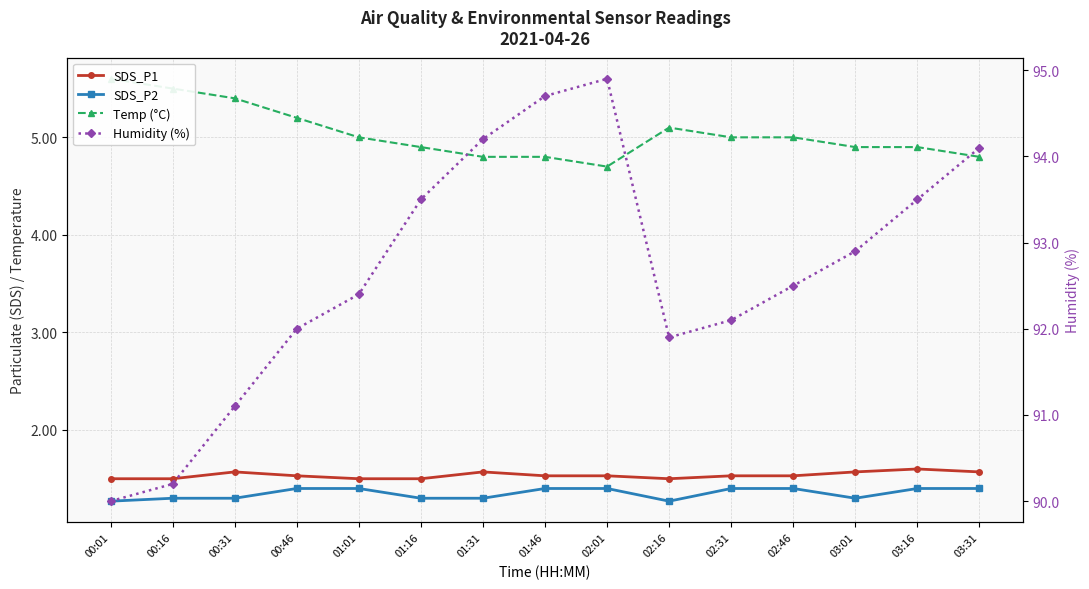

True or false: SDS_P2 and SDS_P1 cross at least once.

False